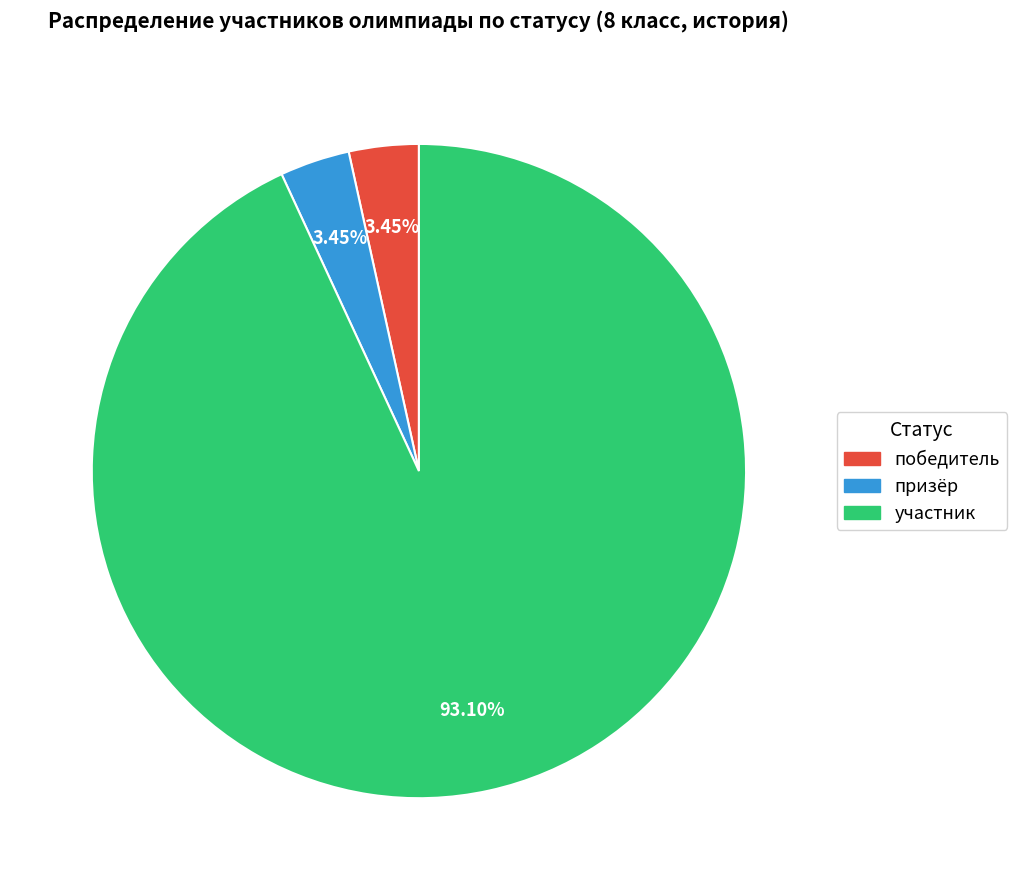

Which category has the biggest portion of the pie?

участник